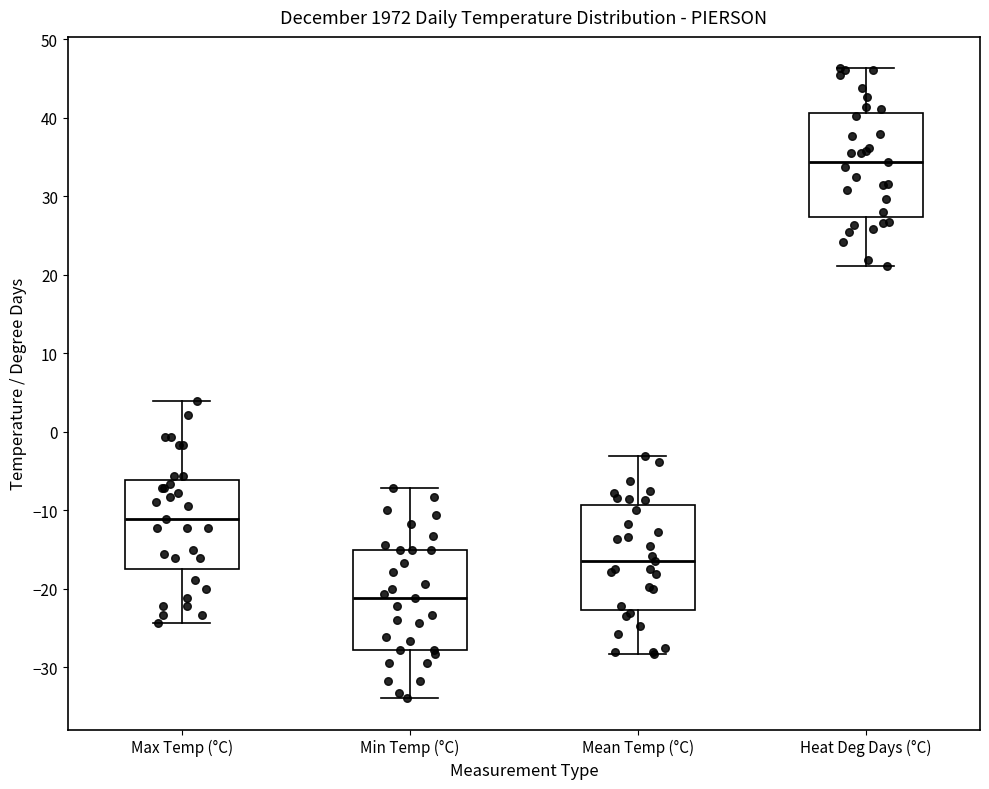

Reading left to right, read every box against the y-axis: the position of its median line, the range the box covers, and the ends of its whiskers. The values are not printed on the chart, so give them approximately, as read against the axis.

Max Temp (°C): median -11, box -17 to -6, whiskers -24 to 4
Min Temp (°C): median -21, box -28 to -15, whiskers -34 to -7
Mean Temp (°C): median -16, box -23 to -9, whiskers -28 to -3
Heat Deg Days (°C): median 34, box 27 to 41, whiskers 21 to 46